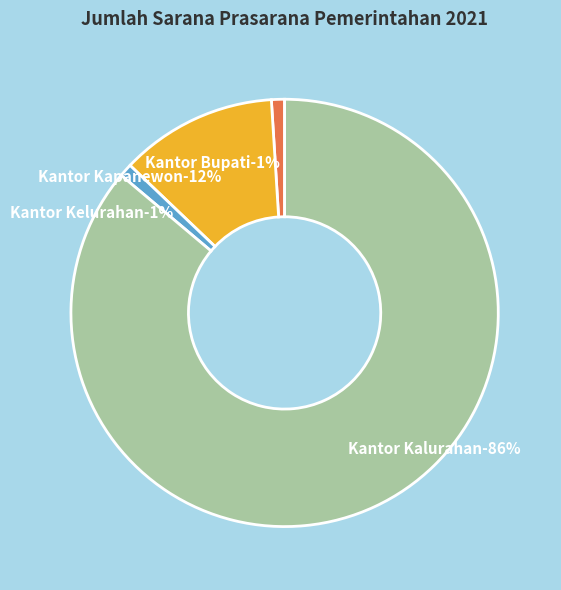

Combined, what portion of the pie is Kantor Bupati and Kantor Kelurahan?

2.0%